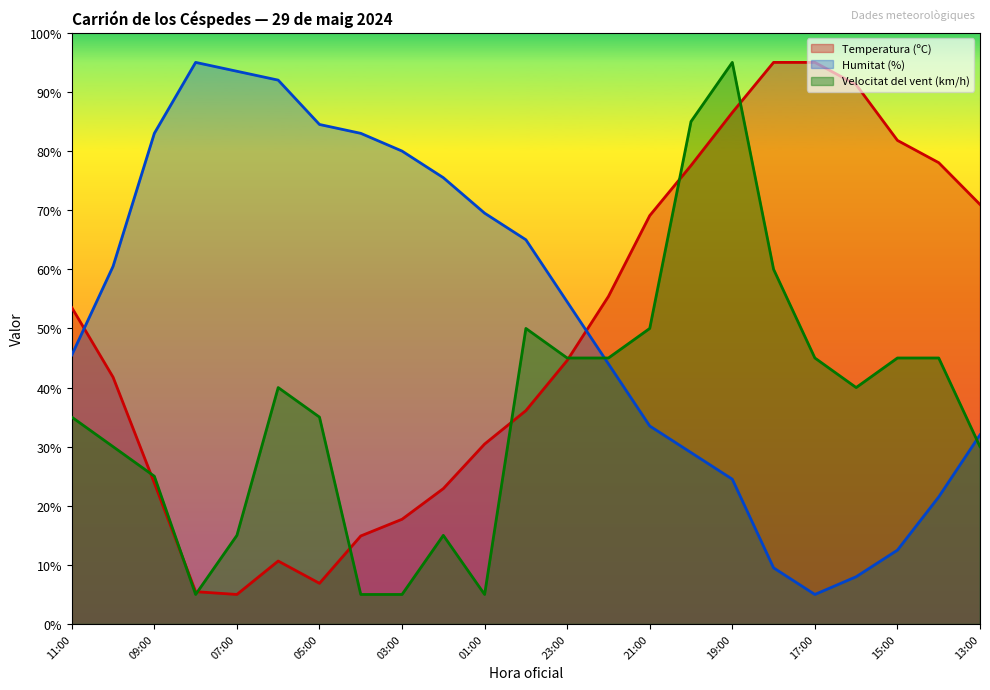

After their last crossing, which series has the higher values: Humitat (%) or Temperatura (ºC)?

Temperatura (ºC)